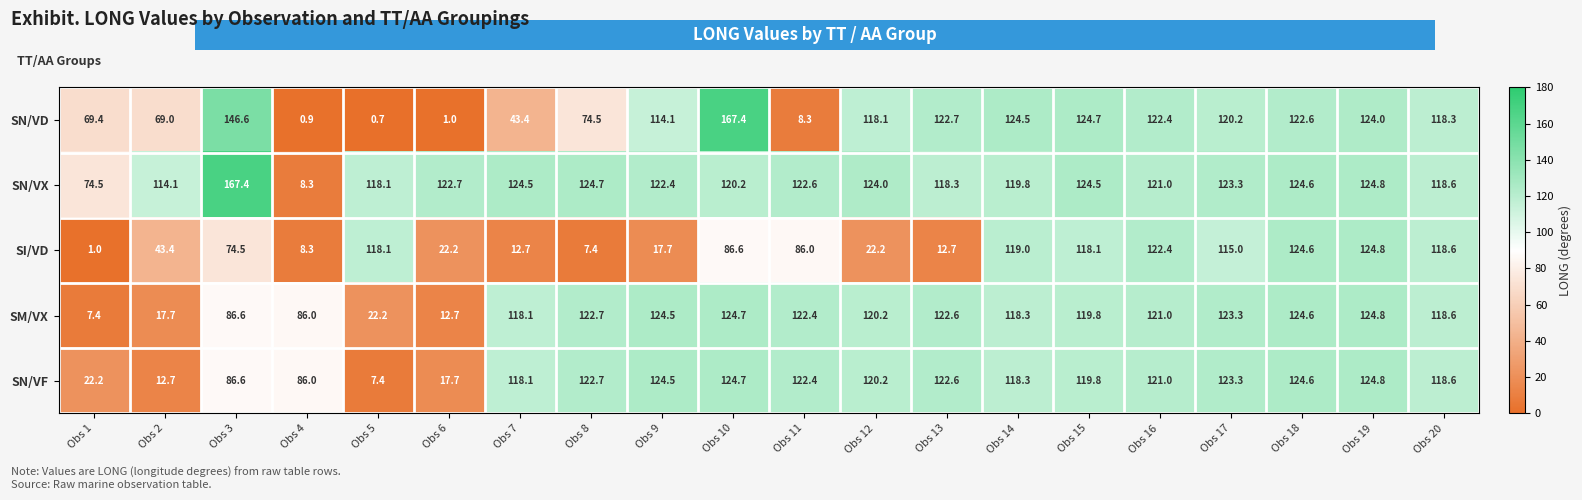

List the labels in order of SN/VD value, largest first.

Obs 10, Obs 3, Obs 15, Obs 14, Obs 19, Obs 13, Obs 18, Obs 16, Obs 17, Obs 20, Obs 12, Obs 9, Obs 8, Obs 1, Obs 2, Obs 7, Obs 11, Obs 6, Obs 4, Obs 5